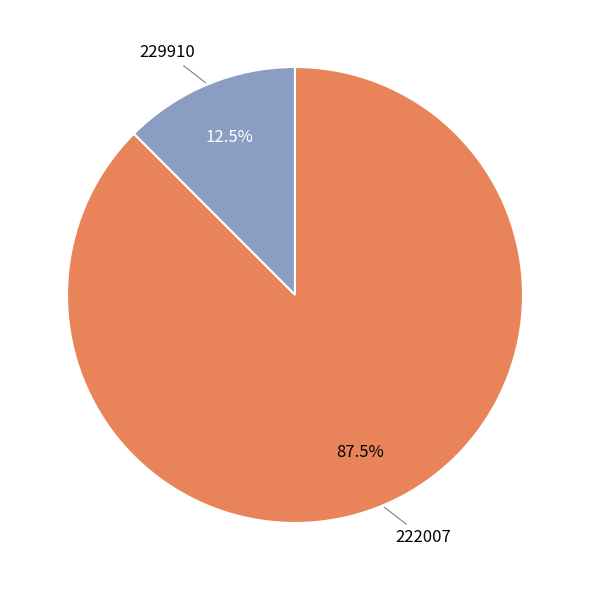

Combined, what portion of the pie is 222007 and 229910?

100.0%